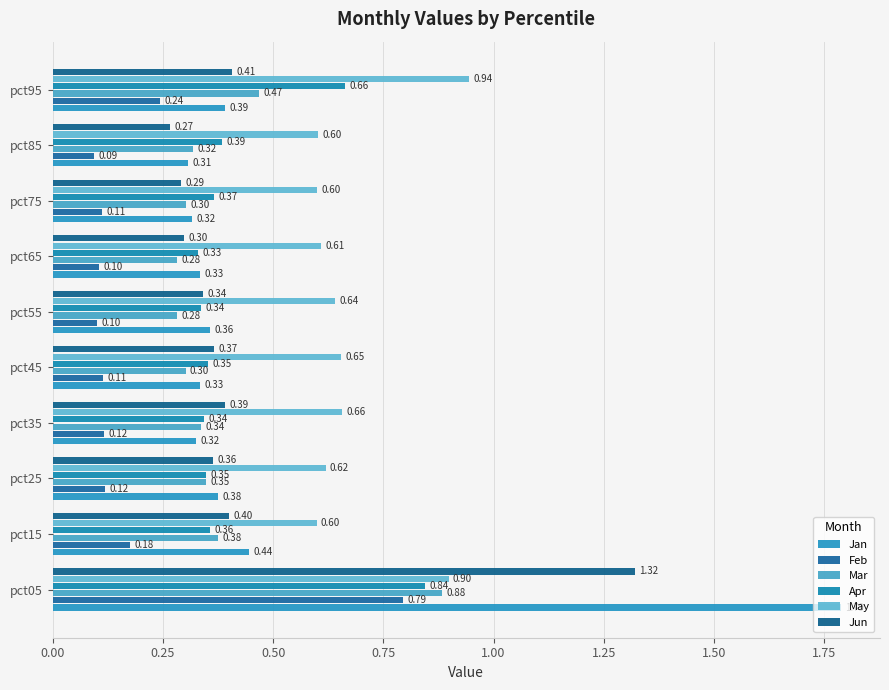

How many distinct data groups are displayed?

6